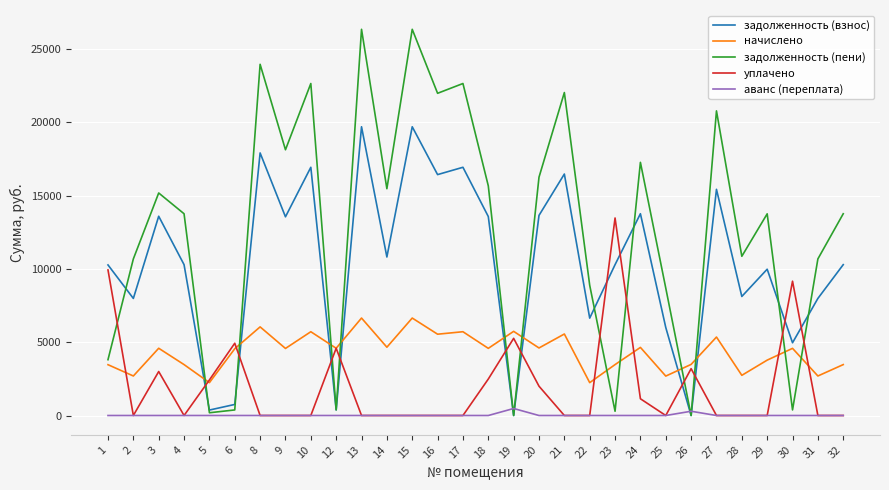

True or false: начислено and аванс (переплата) cross at least once.

False